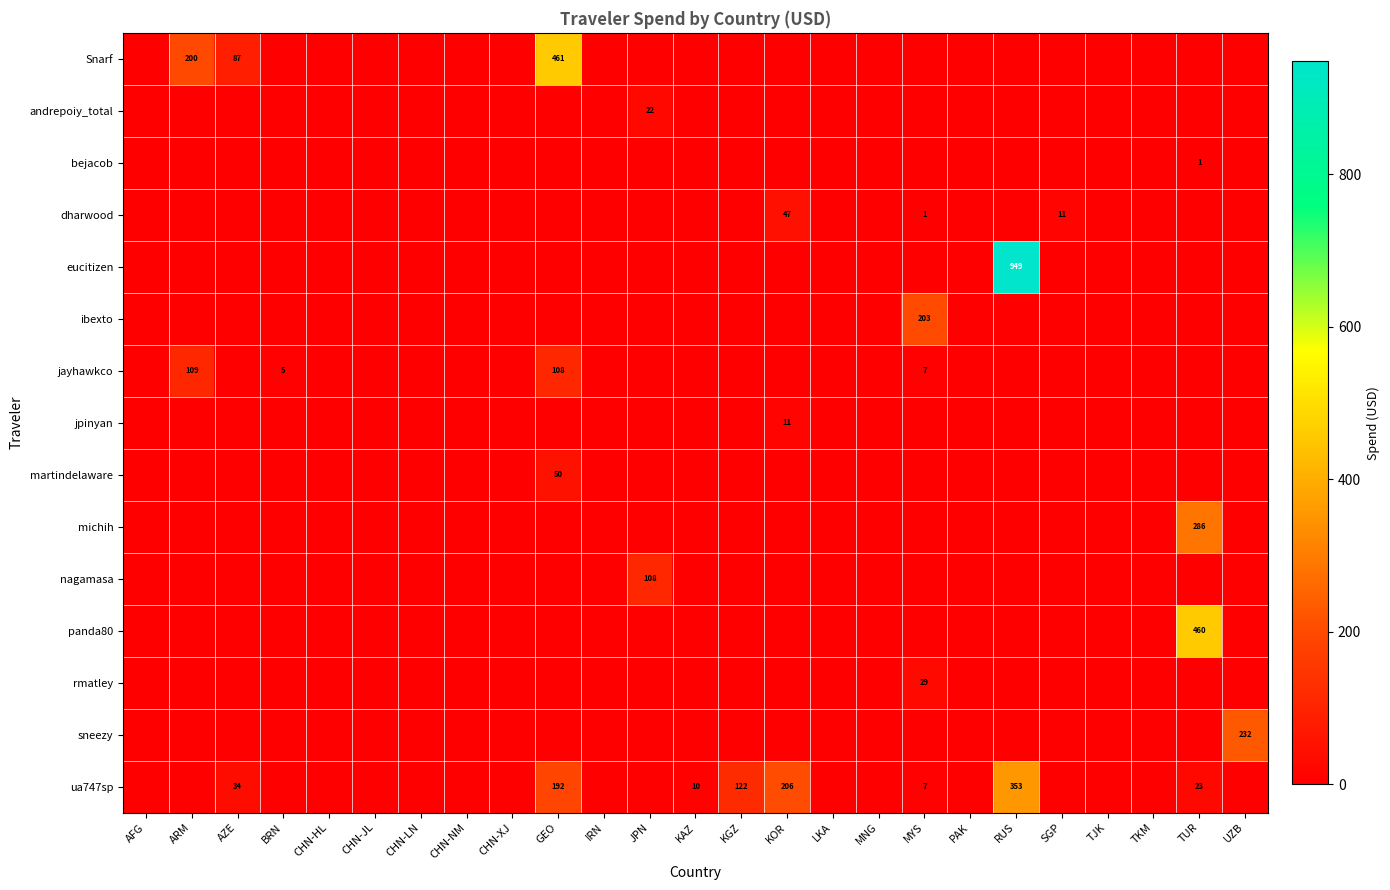

Rank the series by their maximum value, from lowest to highest.

bejacob, jpinyan, andrepoiy_total, rmatley, dharwood, martindelaware, nagamasa, jayhawkco, ibexto, sneezy, michih, ua747sp, panda80, Snarf, eucitizen